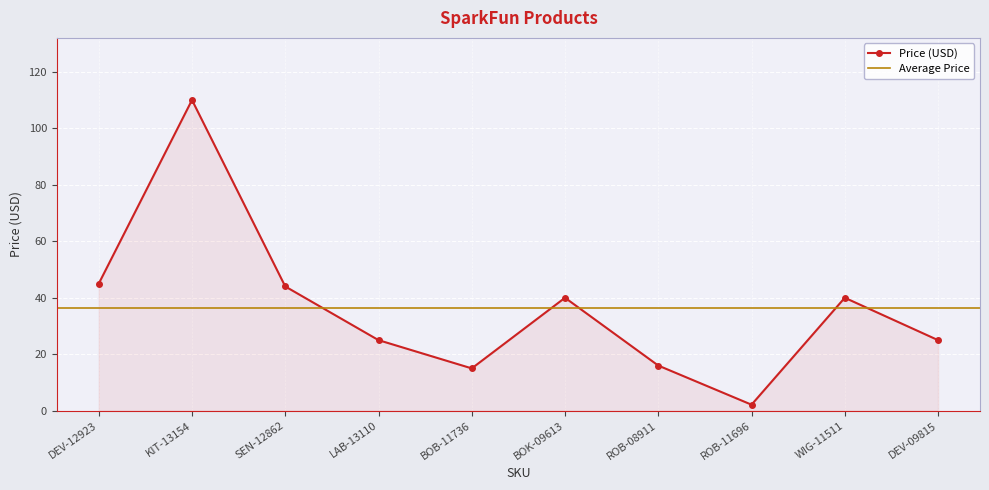

Reading left to right, what are all the values shown in this chart?

DEV-12923=45.0	KIT-13154=110.0	SEN-12862=44.0	LAB-13110=24.9	BOB-11736=14.9	BOK-09613=40.0	ROB-08911=15.9	ROB-11696=2.1	WIG-11511=40.0	DEV-09815=24.9